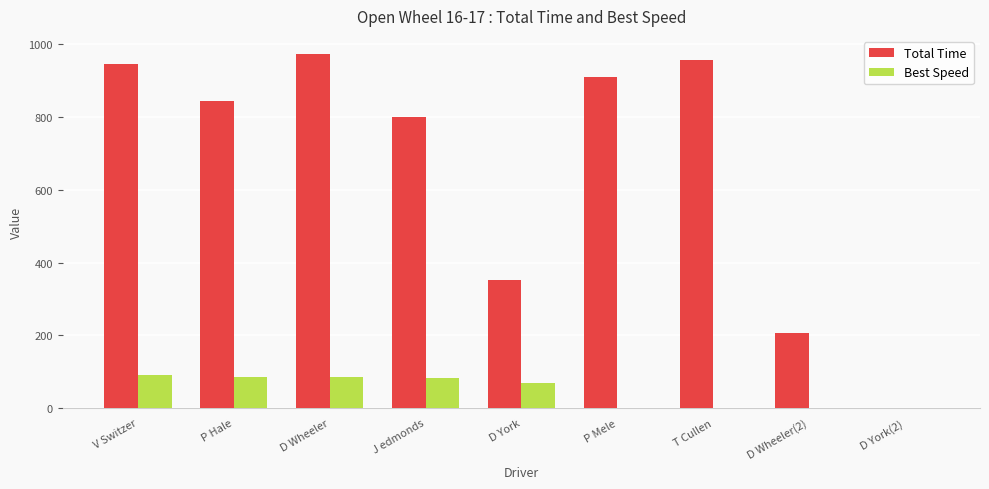

What is the sum of the Best Speed values at D York and P Hale?

152.8